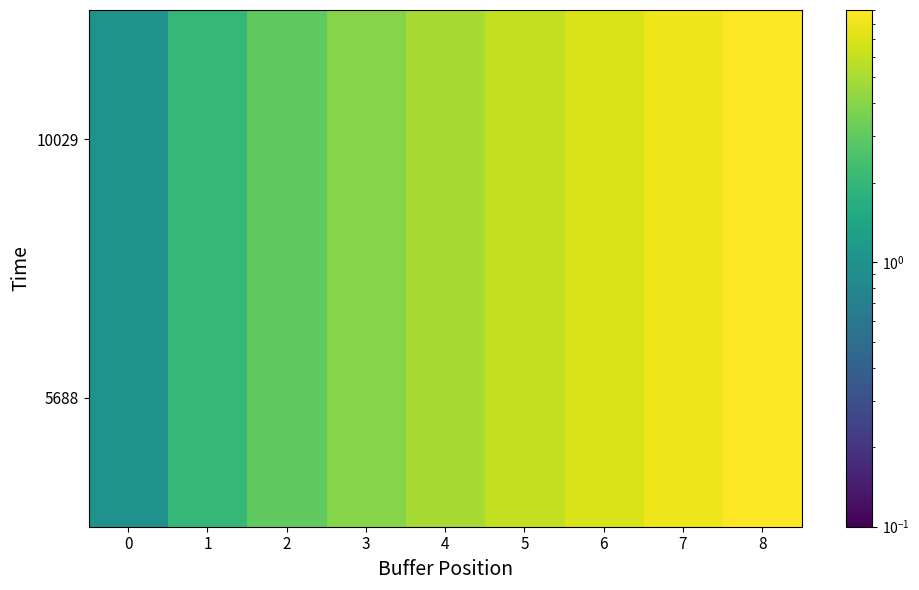

Which has a higher value, 8 or 0?

8